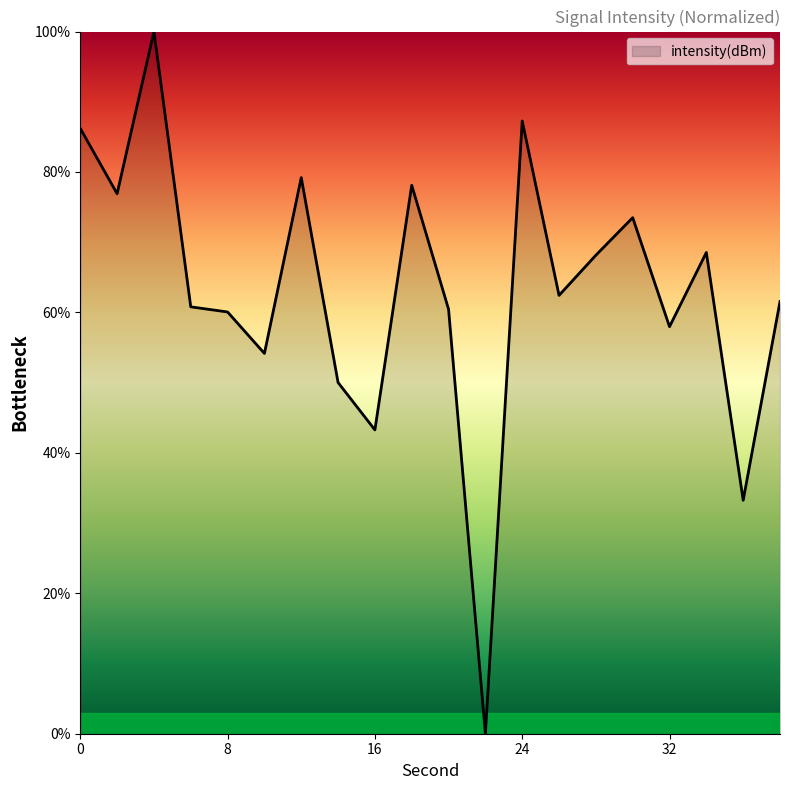

What is the greatest value displayed?

100.0